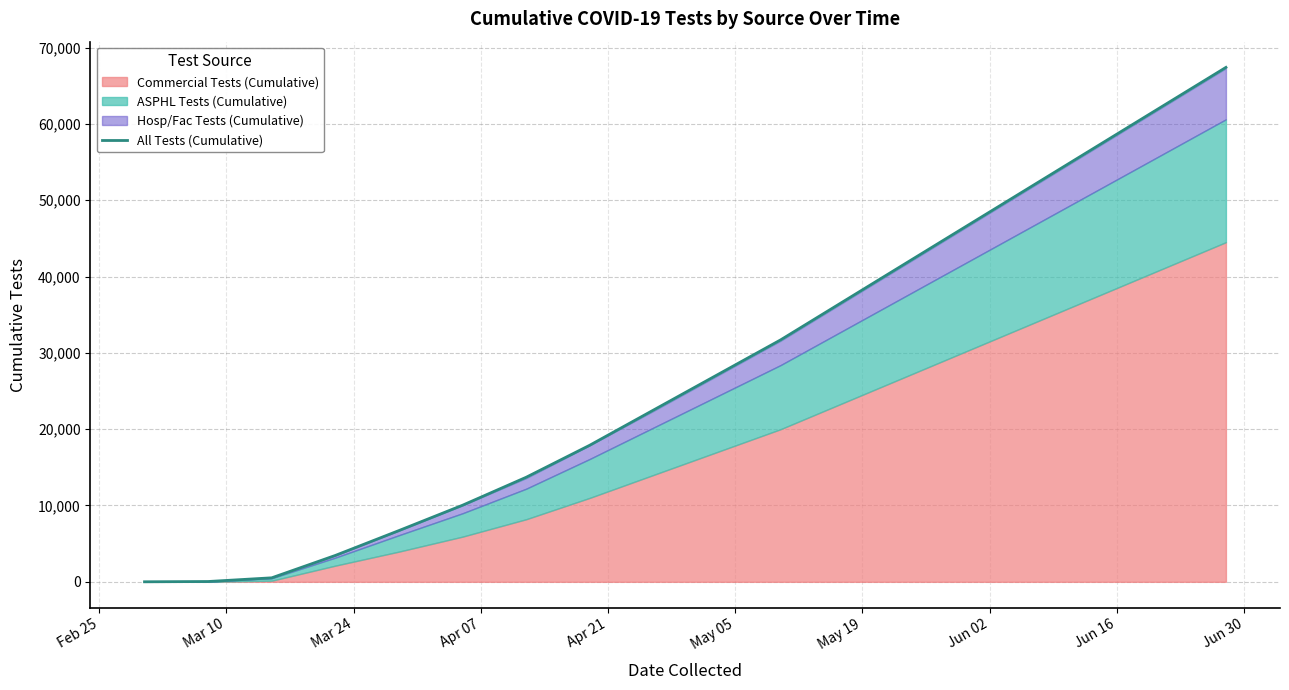

The value at Apr 07 is 3458. True or false?

True